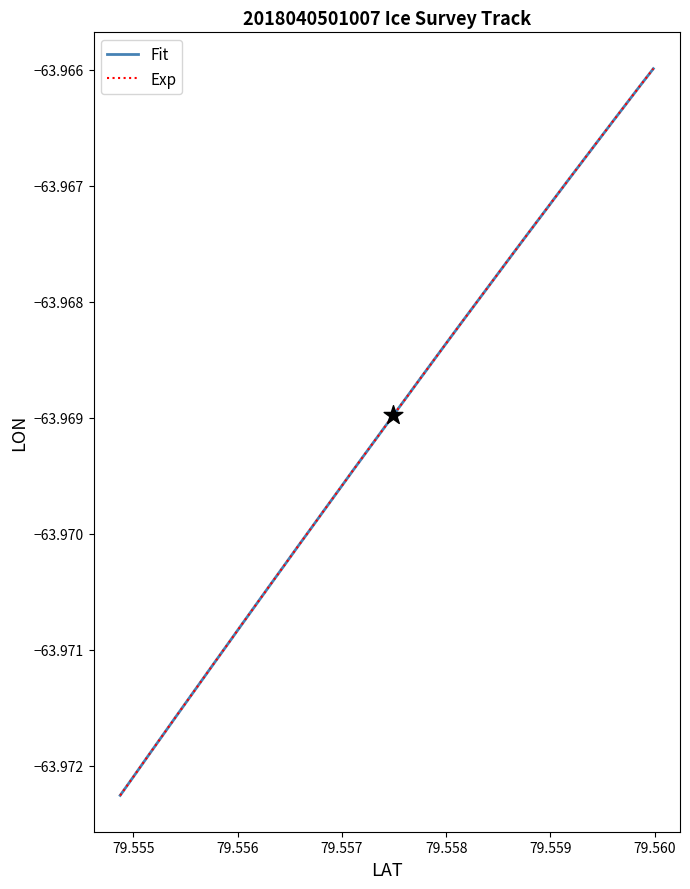

Is this an area chart (filled region under the line)?

No